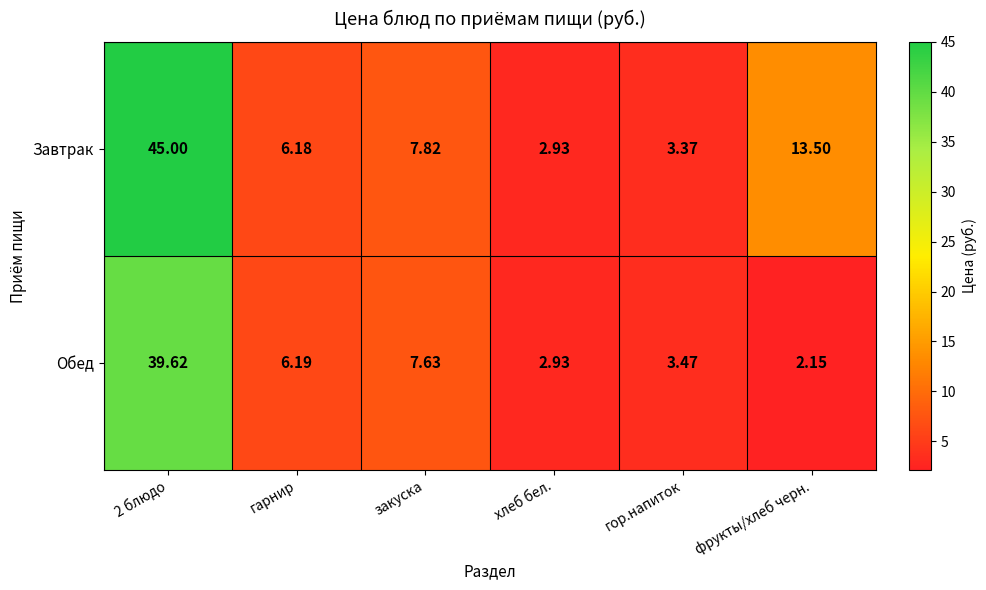

At which category is the sum across all series the highest?

2 блюдо